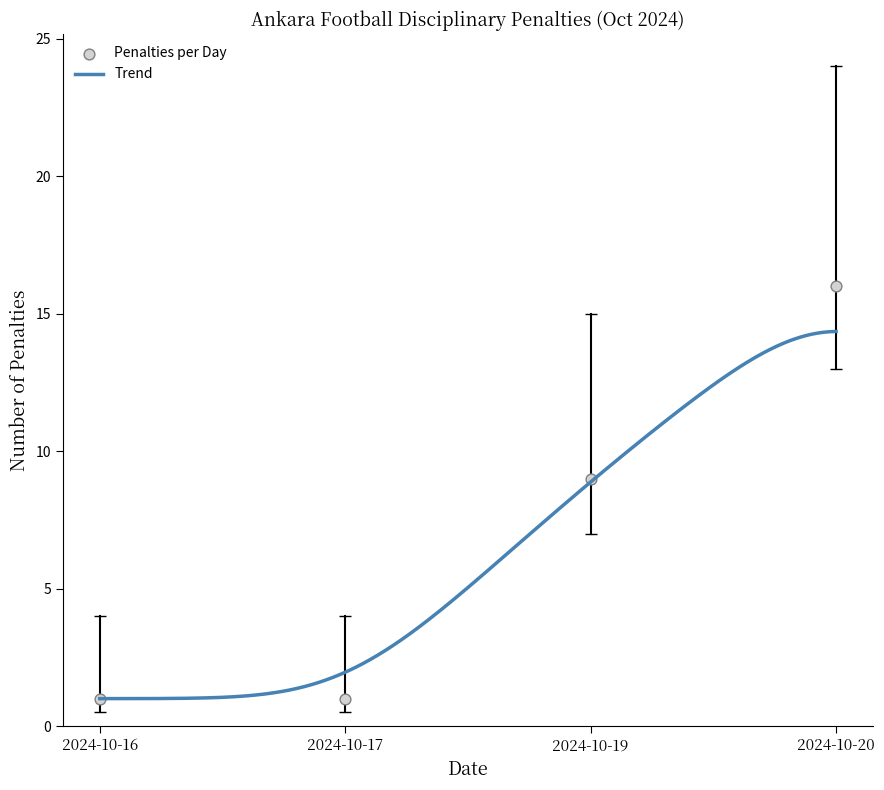

Between 2024-10-20 and 2024-10-17, which is larger?

2024-10-20